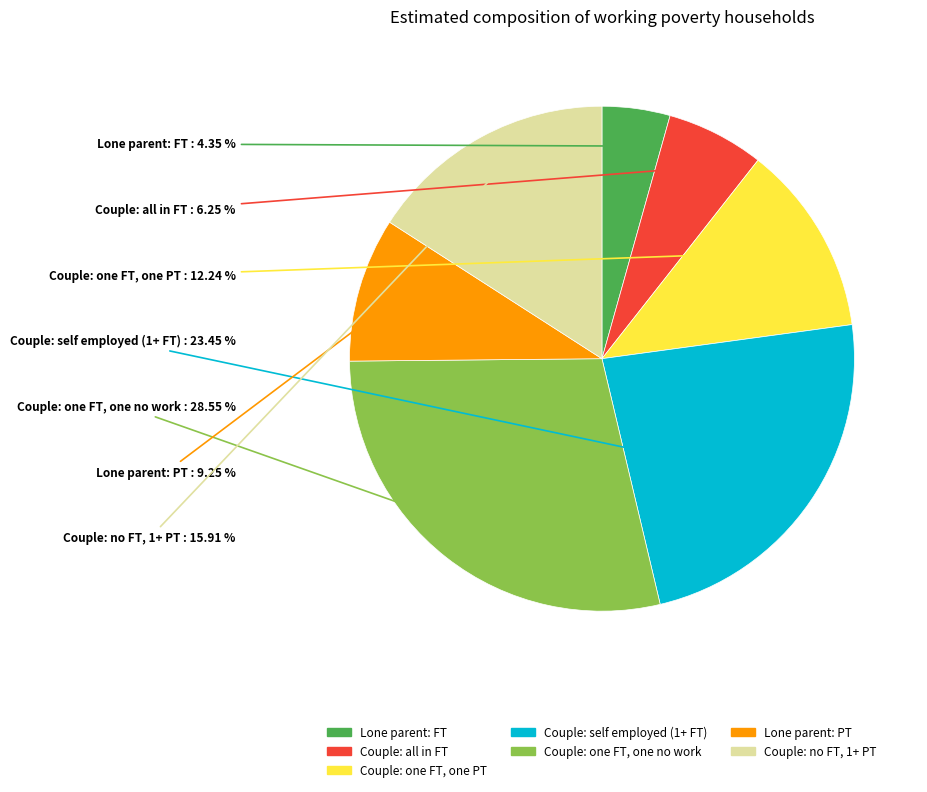

Count the number of slices in the pie.

7